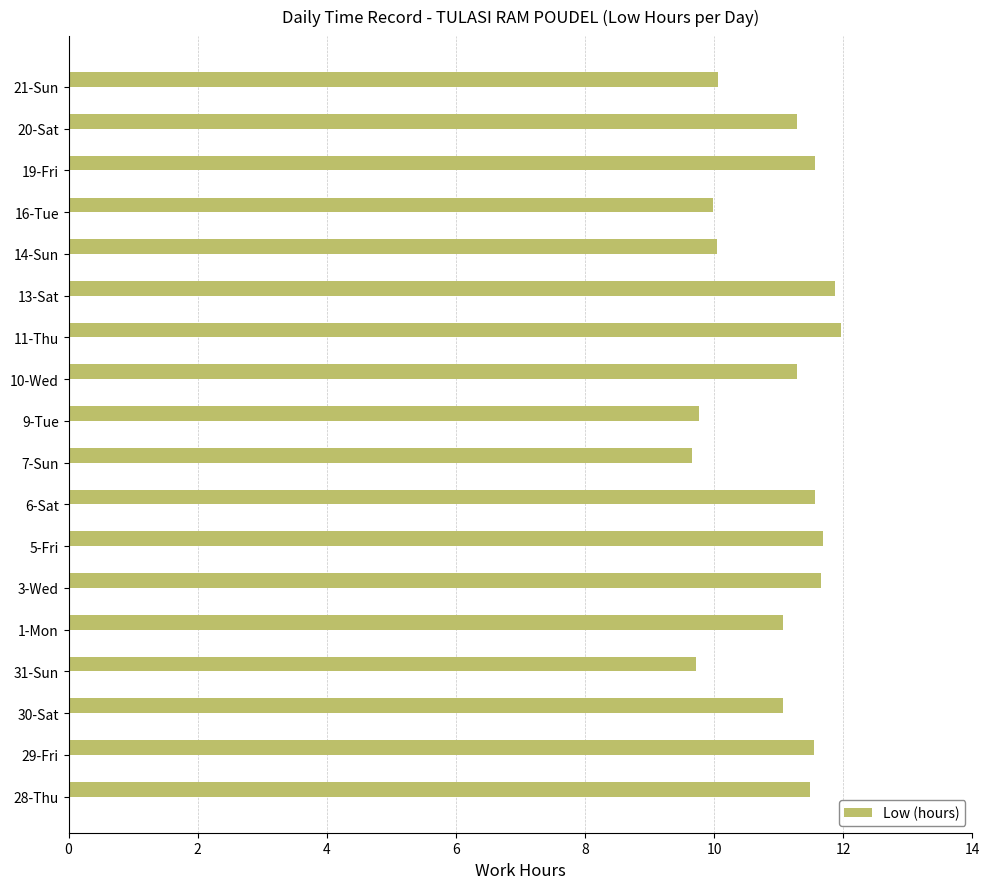

What is the smallest value displayed?

9.7